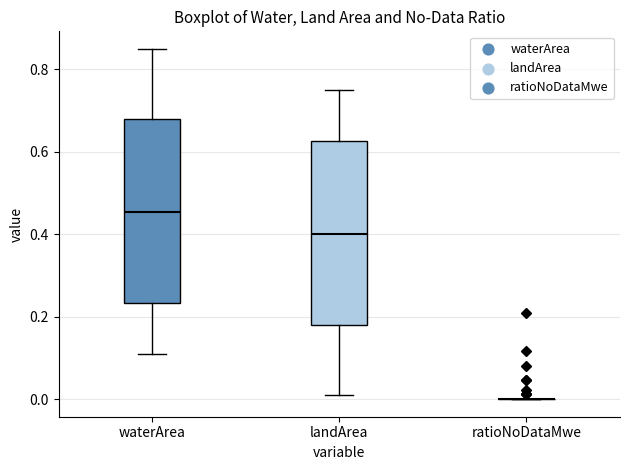

Where does the lower whisker of the box for landArea end on the y-axis? The values are not printed on the chart, so give them approximately, as read against the axis.

0.02